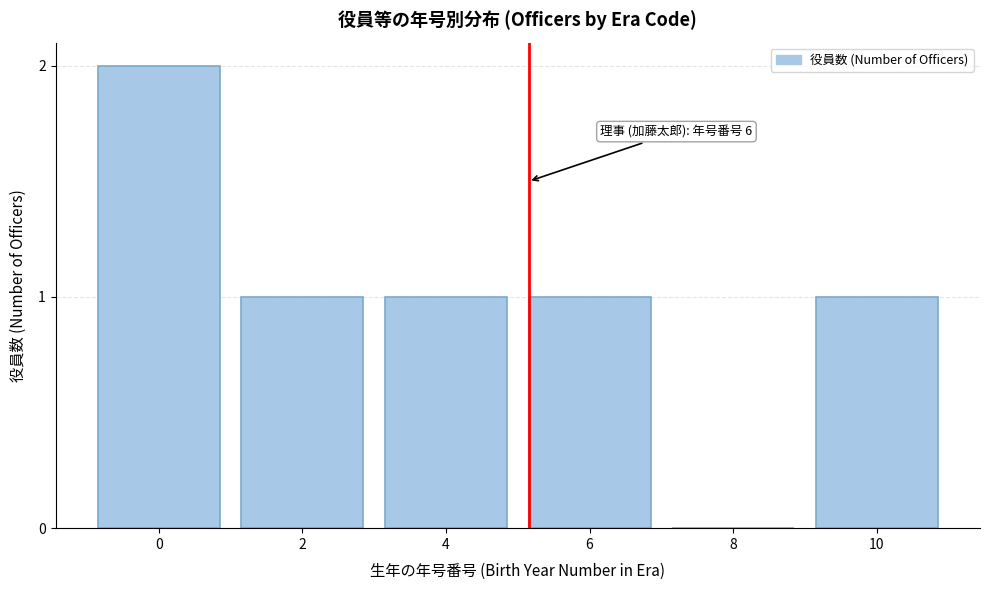

Reading right to left, extract all data points from this chart.

10=1	8=0	6=1	4=1	2=1	0=2